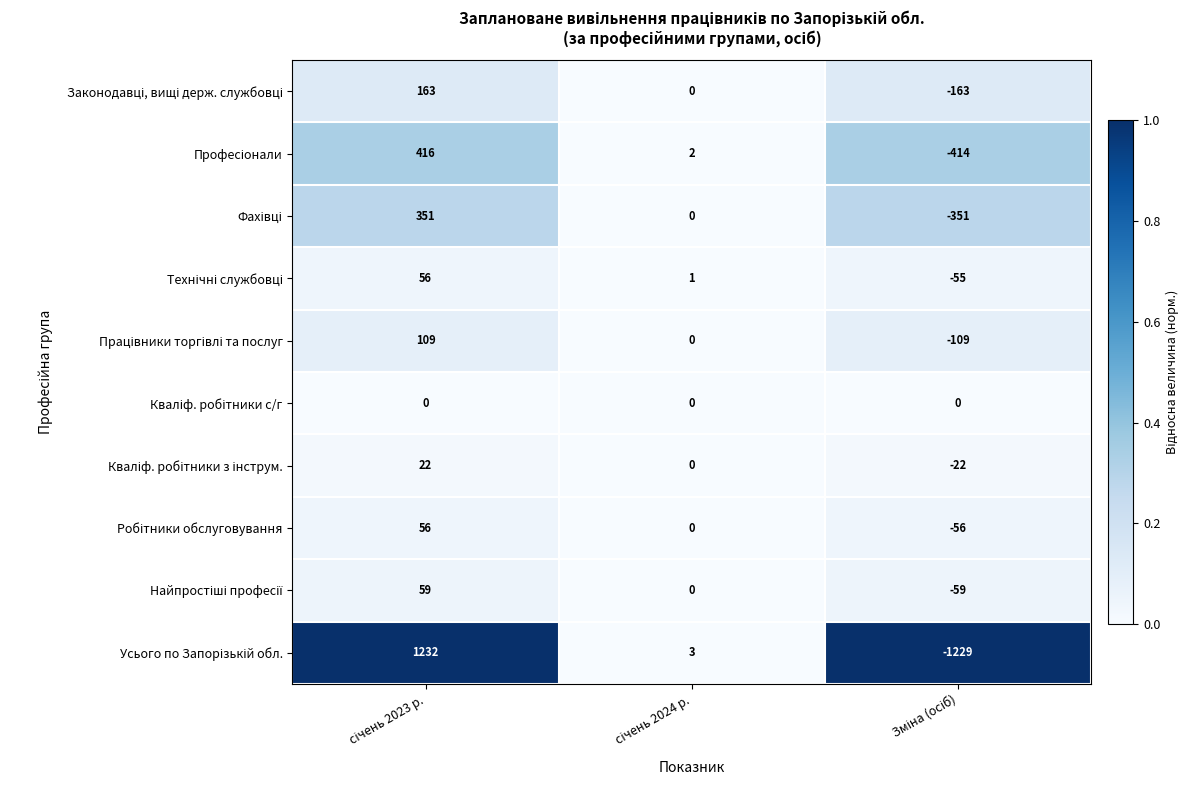

What is the minimum value shown in the chart?

-1229